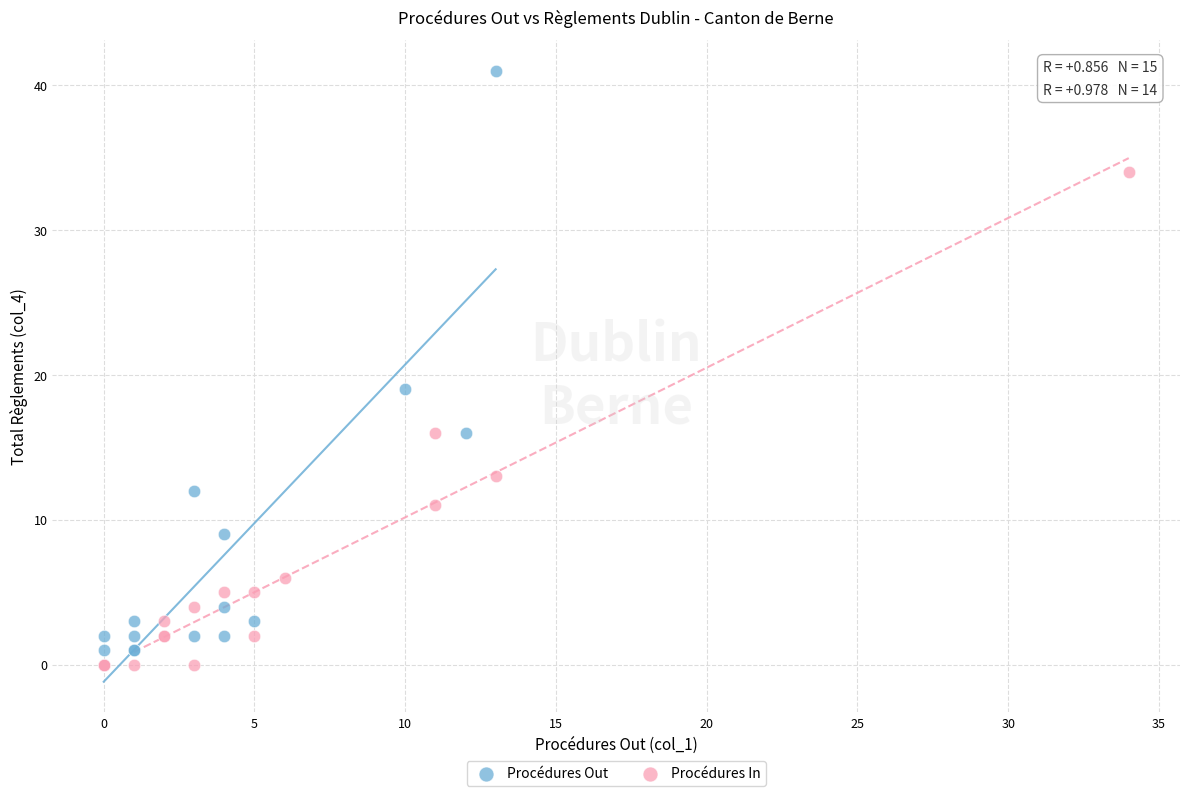

Which series contains the highest Y value?

Procédures Out